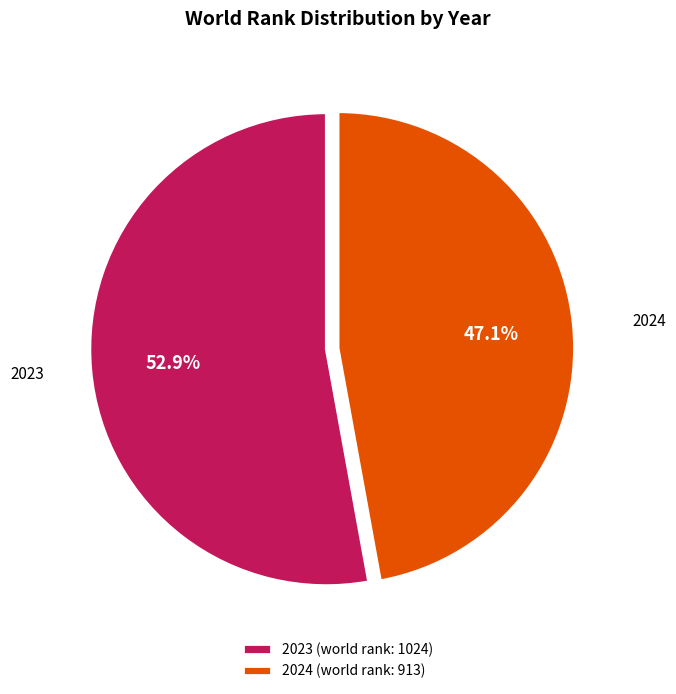

Rank the categories by value from lowest to highest.

2024, 2023